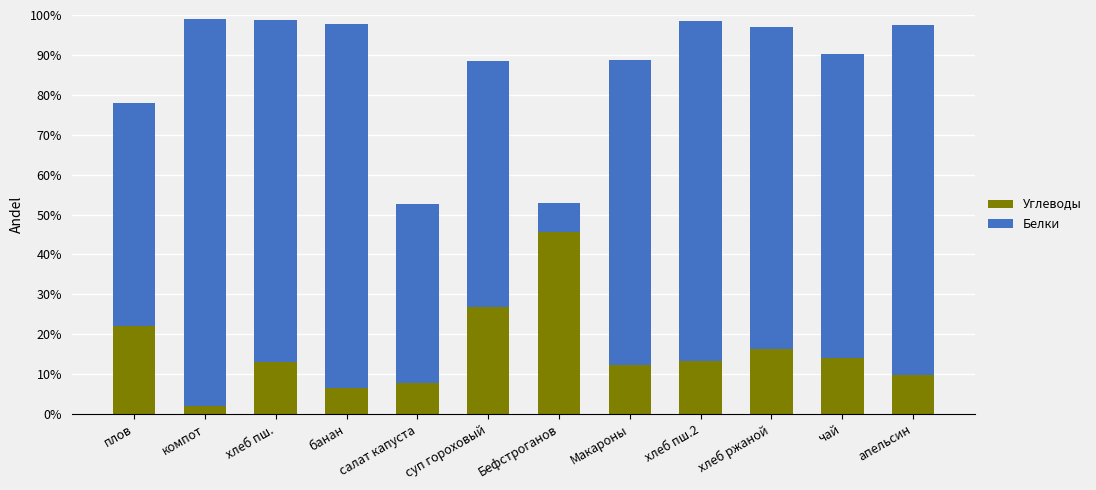

Read the Белки value at компот.

2.0